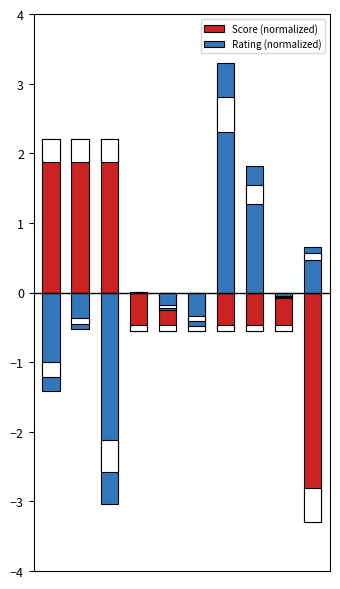

At how many categories does at least one series exceed 1?

5